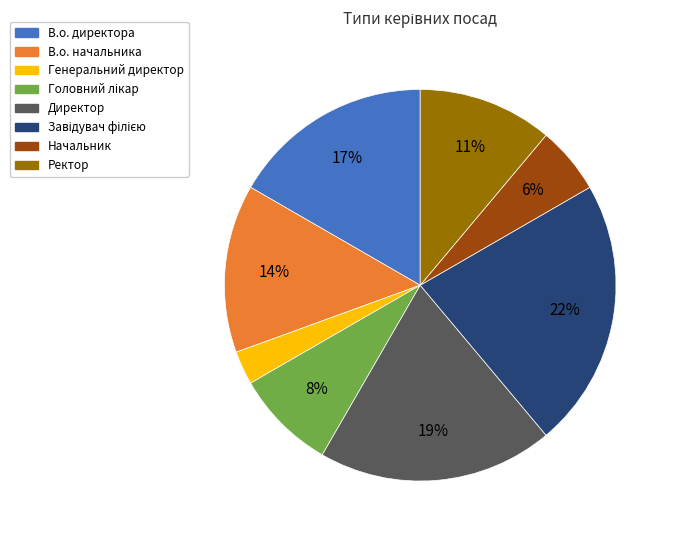

Is В.о. директора the majority of the pie?

No